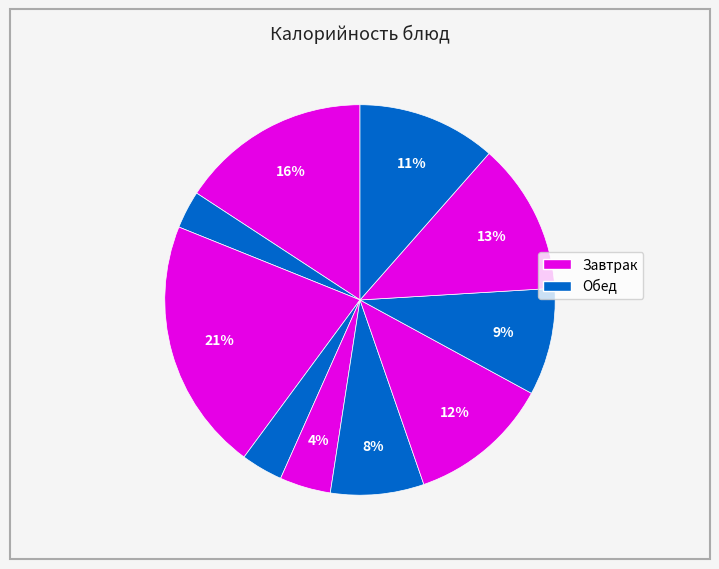

To the nearest percent, what is the difference between the largest and smallest slice percentages?

18%